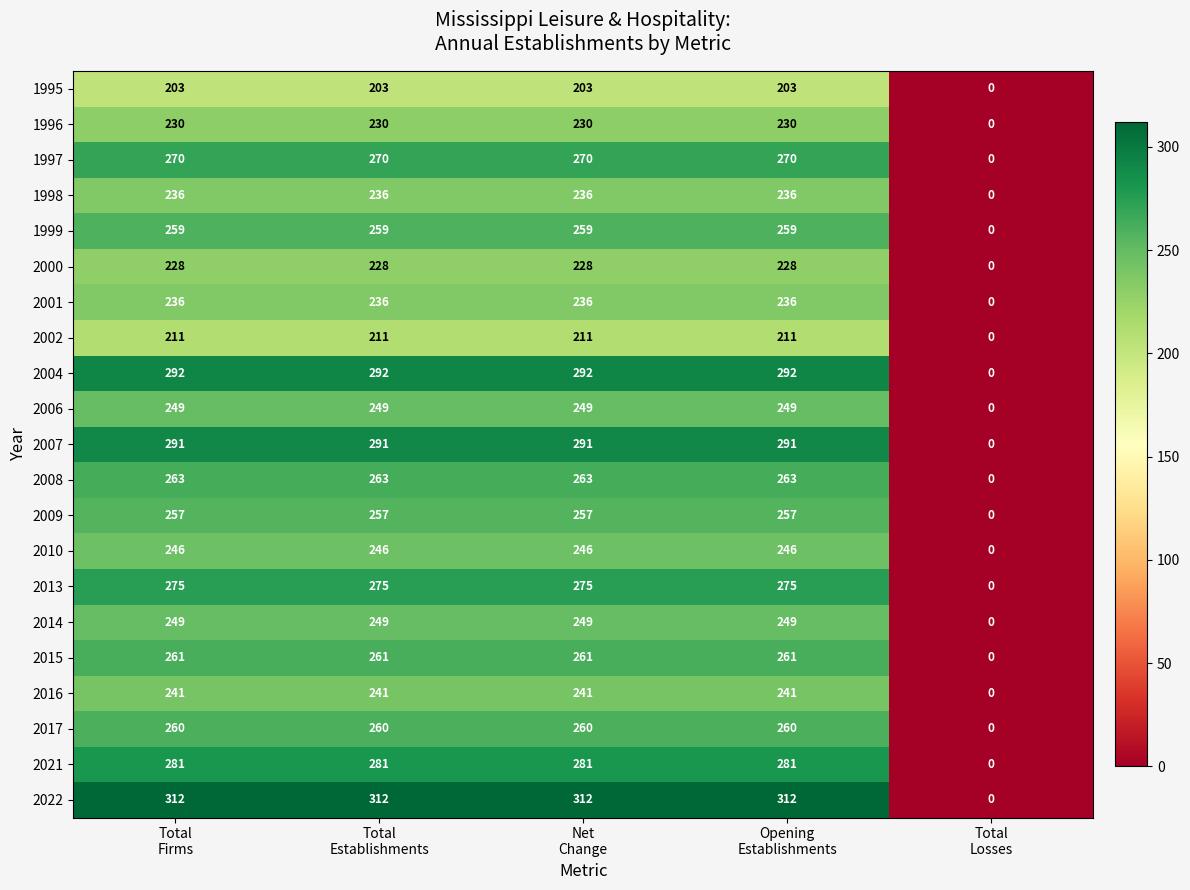

What is the difference between the maximum and minimum values in the 2007 series?

291